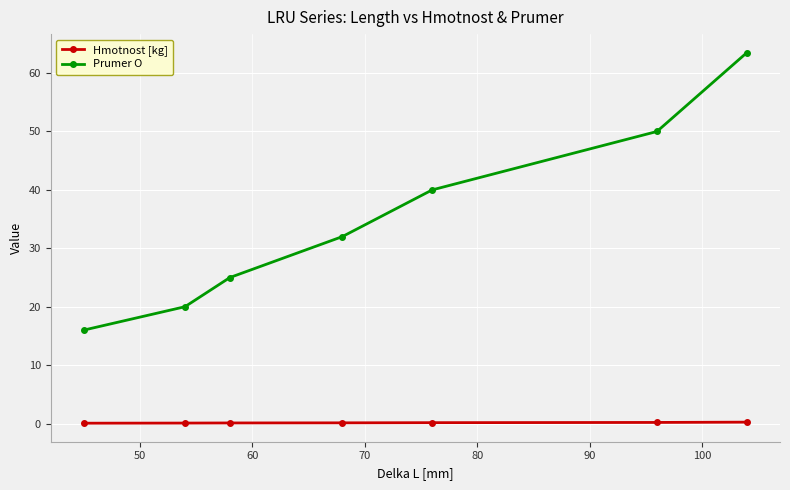

What are all the series names shown in the legend?

Hmotnost [kg], Prumer O